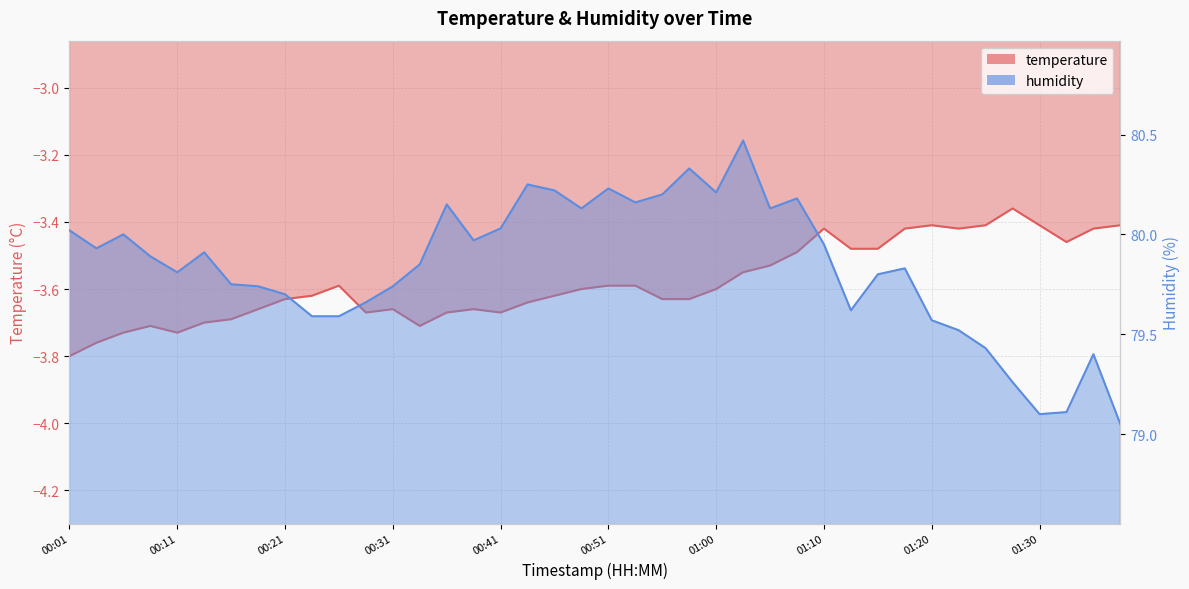

In temperature, how many points are higher than both neighbors (excluding endpoints)?

7